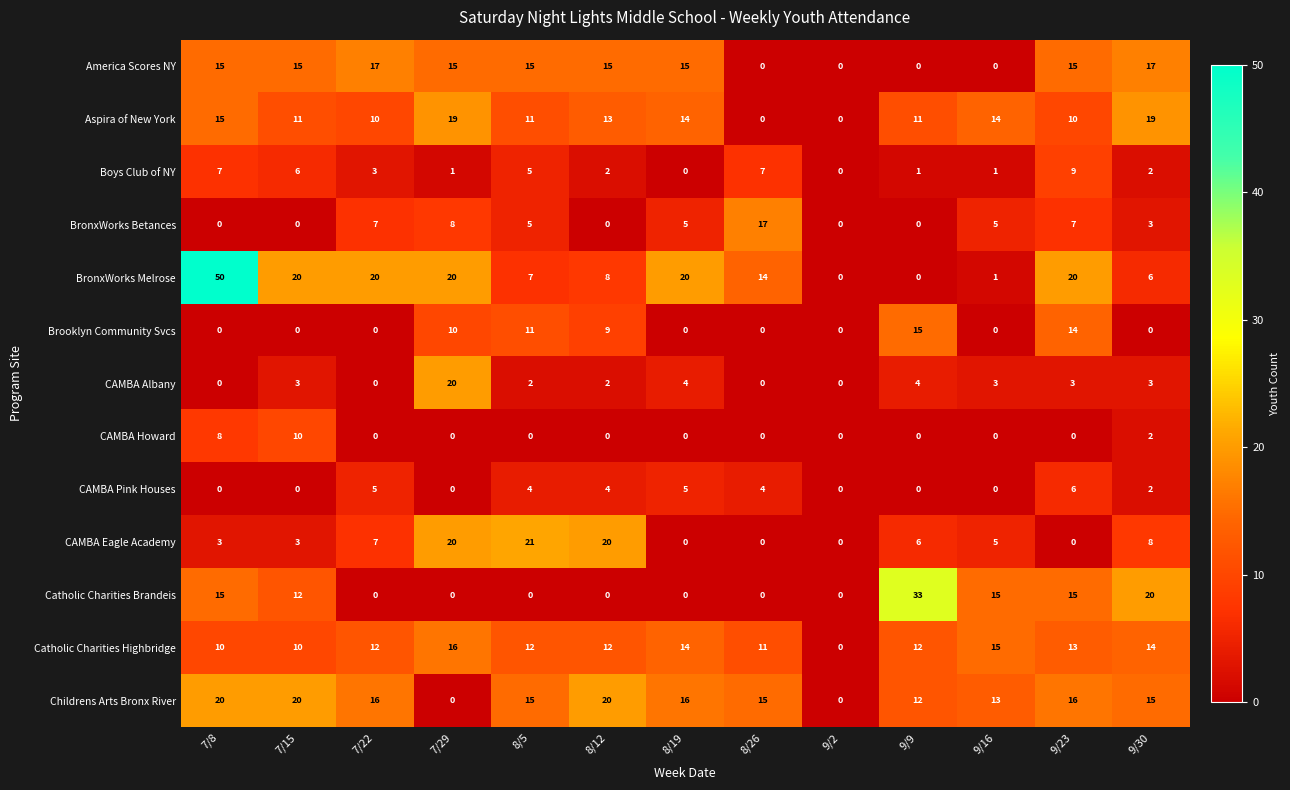

What is the spread (max minus min) of values at 9/23?

20